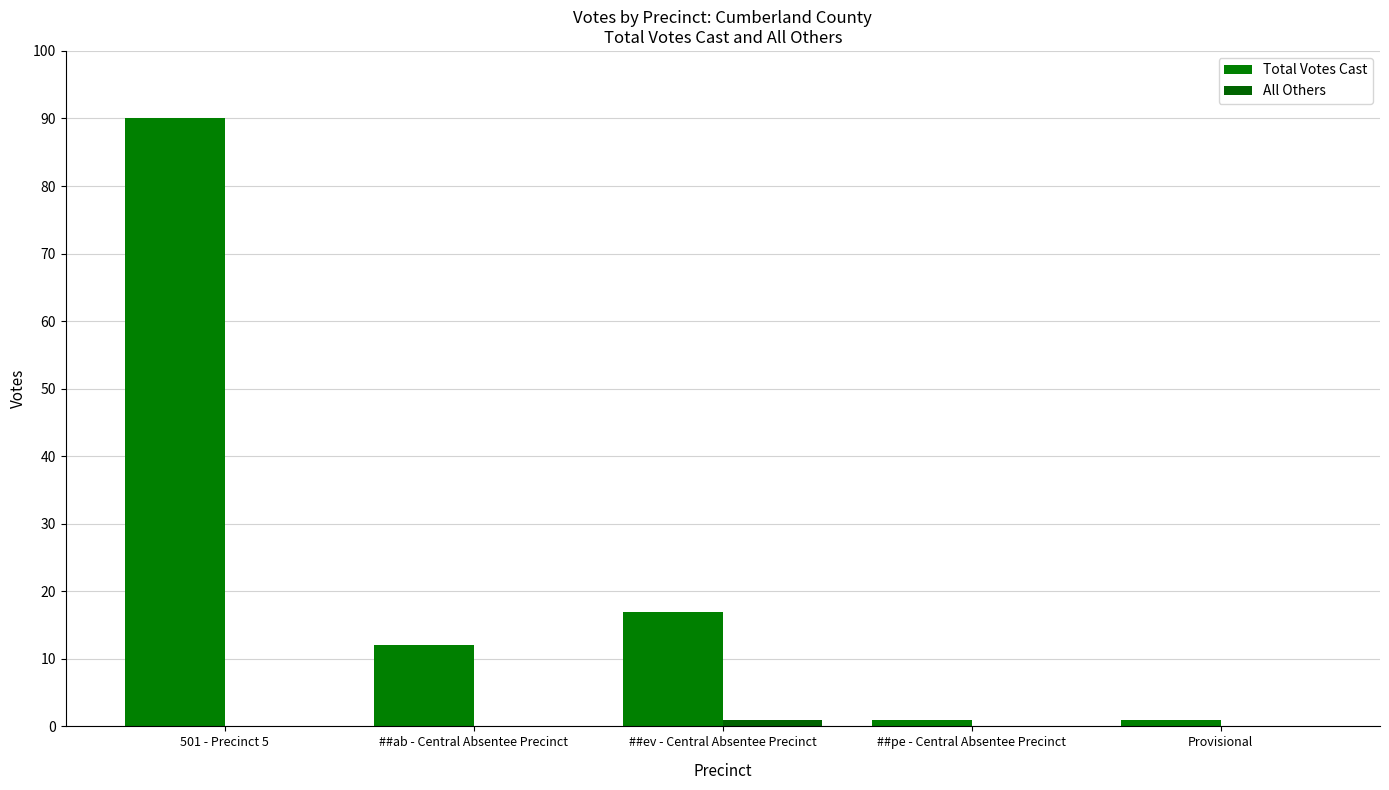

What are all the series names shown in the legend?

Total Votes Cast, All Others